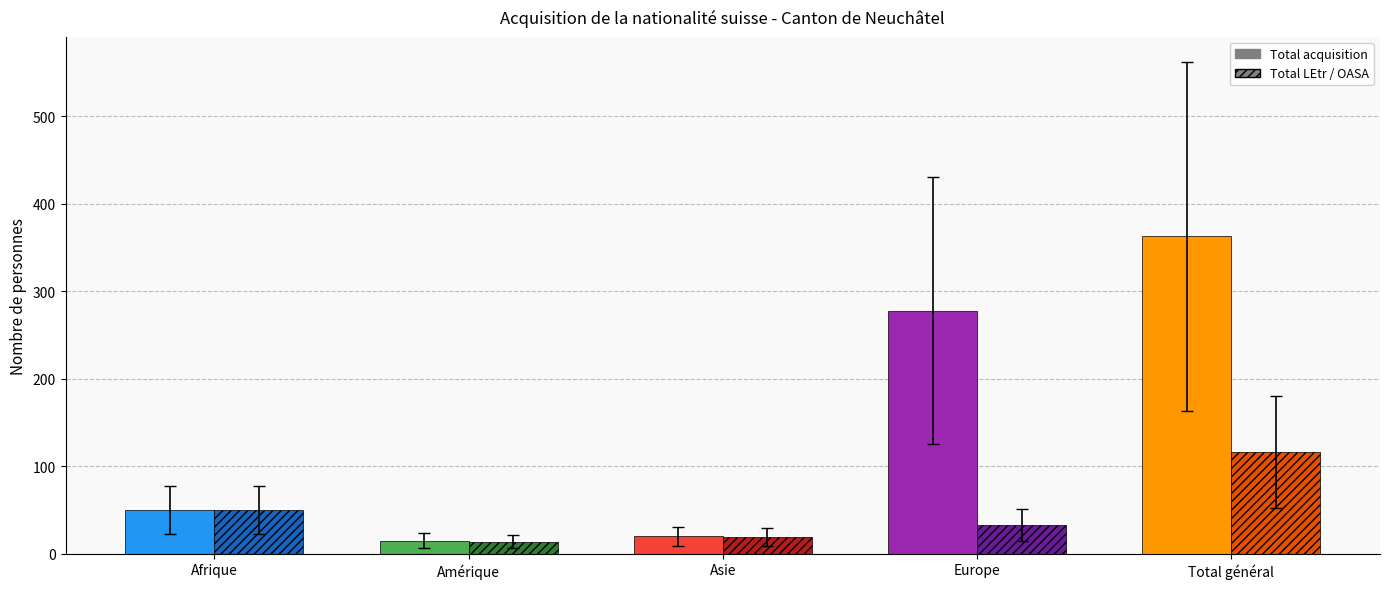

What position from the left is Total général?

5